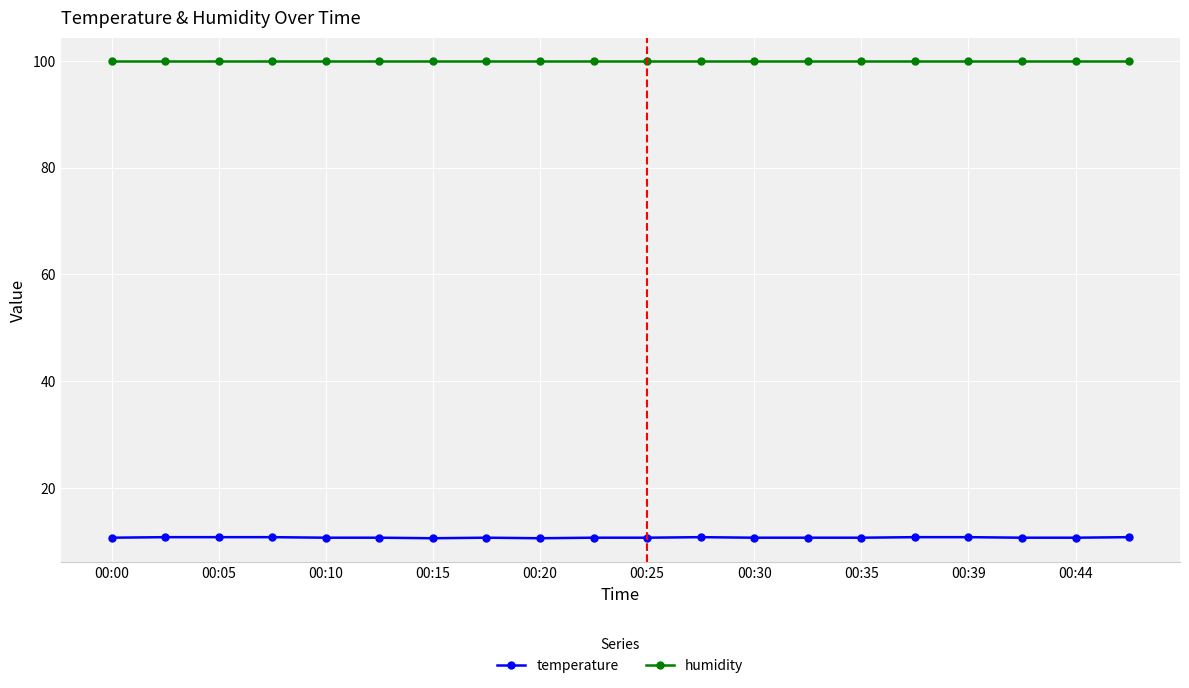

List the series in order of their peak value, lowest first.

temperature, humidity